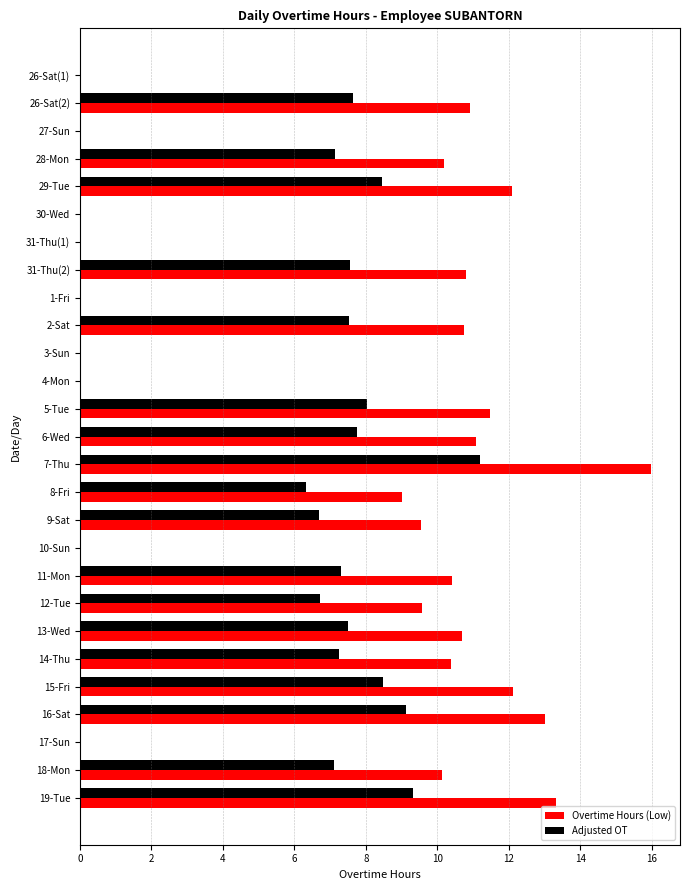

Between 30-Wed and 15-Fri, which series saw the biggest shift?

Overtime Hours (Low)